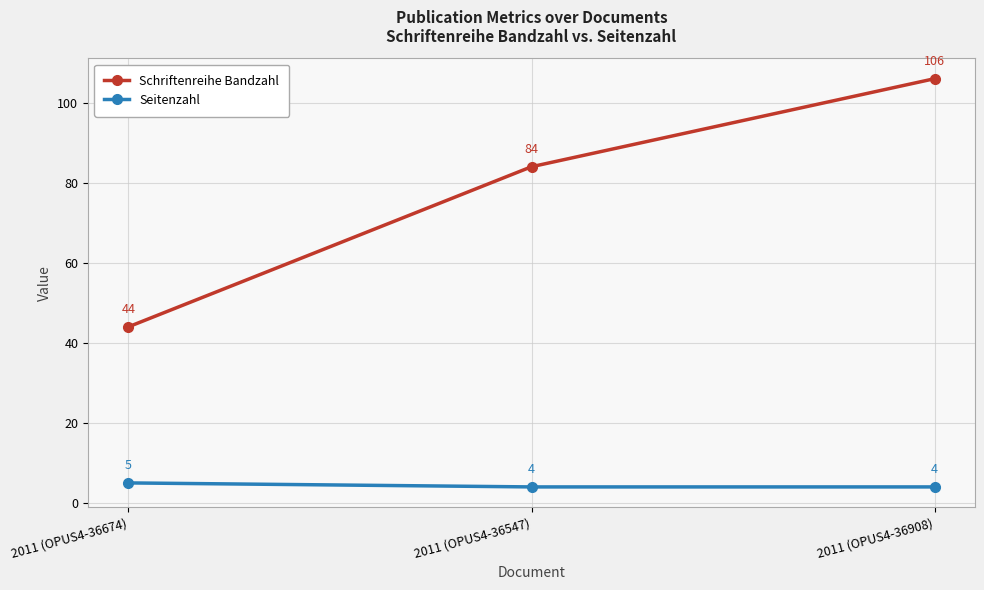

At which category is the sum across all series the highest?

2011 (OPUS4-36908)